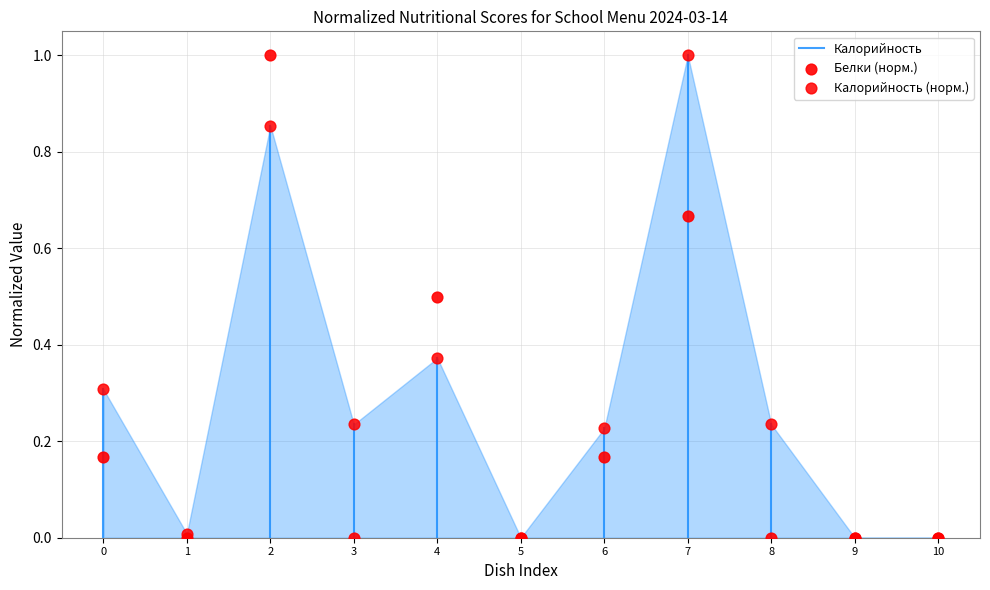

Which series has the widest spread of Y values?

Калорийность